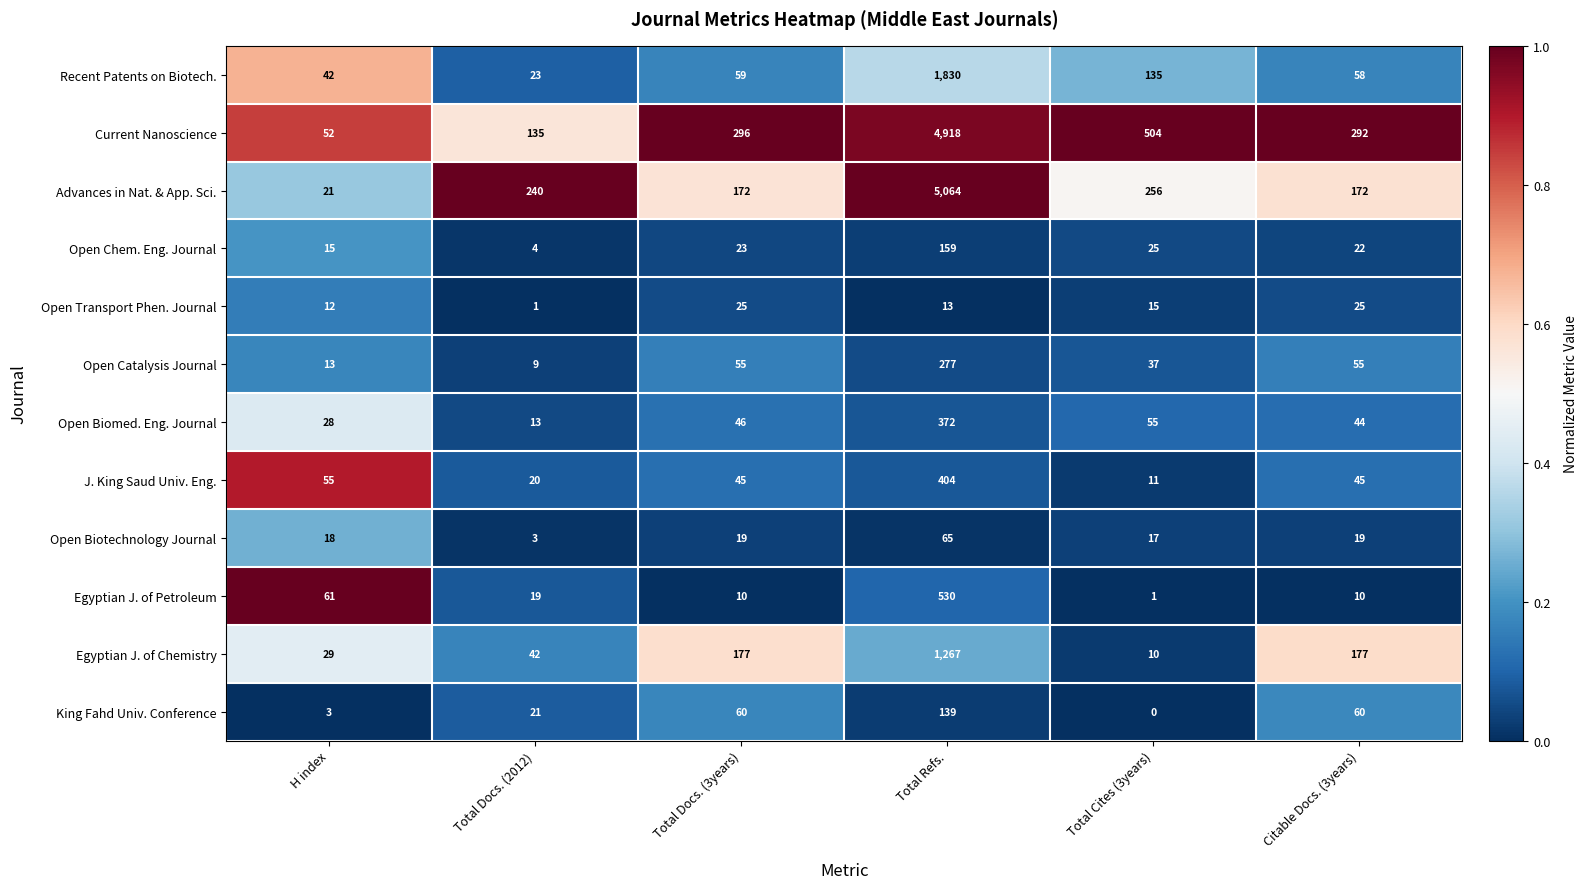

What is the sum of all Open Biomed. Eng. Journal values?

558